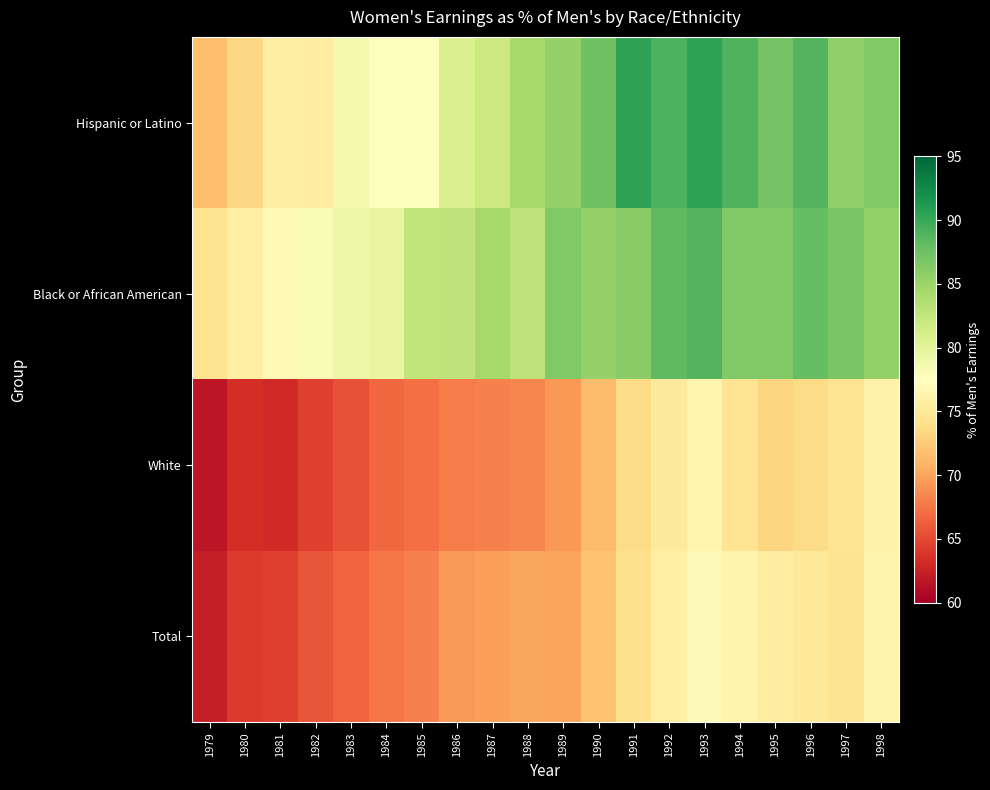

What is the spread (max minus min) of values at 1997?

12.4